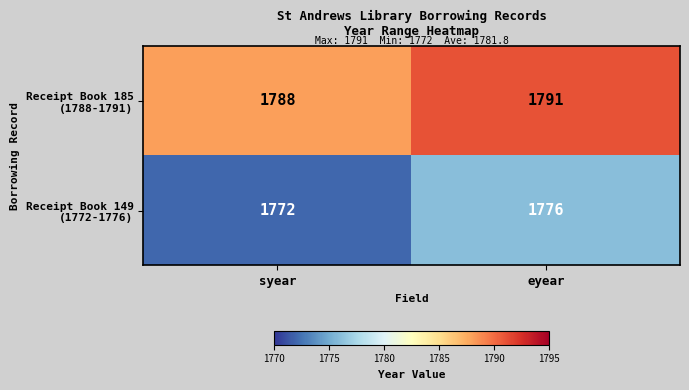

What is the total value across all series at eyear?

3567